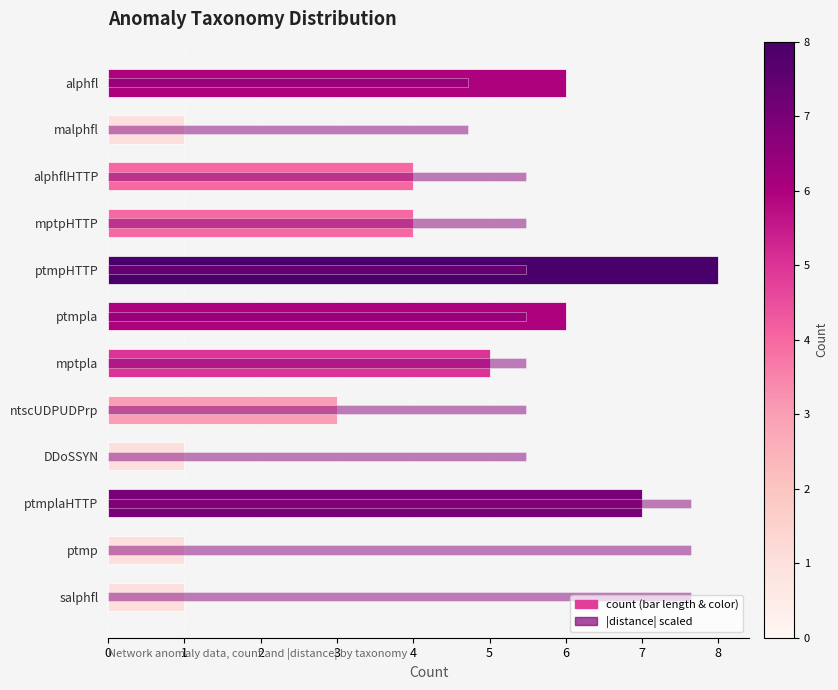

What is the average value of the count series?

3.9